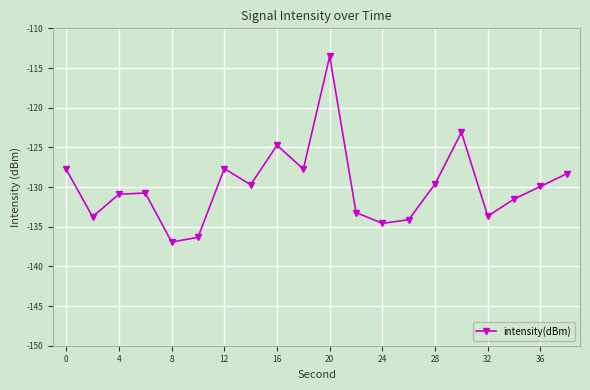

What is the minimum value shown in the chart?

-136.9